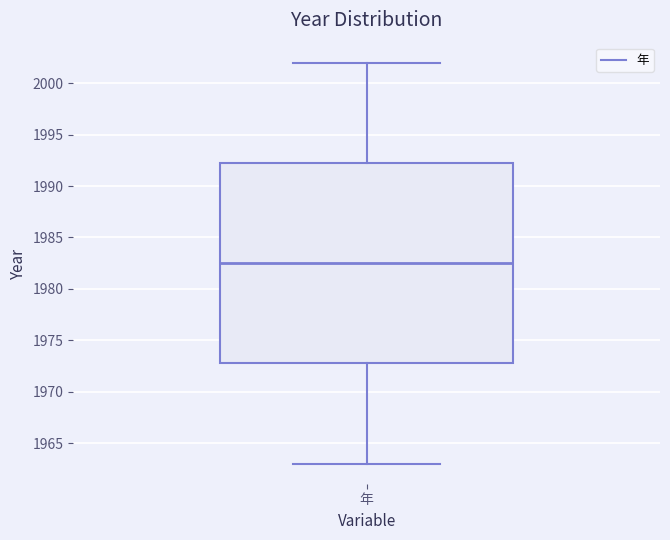

Where is the upper edge of the box for 年 on the y-axis? The values are not printed on the chart, so give them approximately, as read against the axis.

1992.5